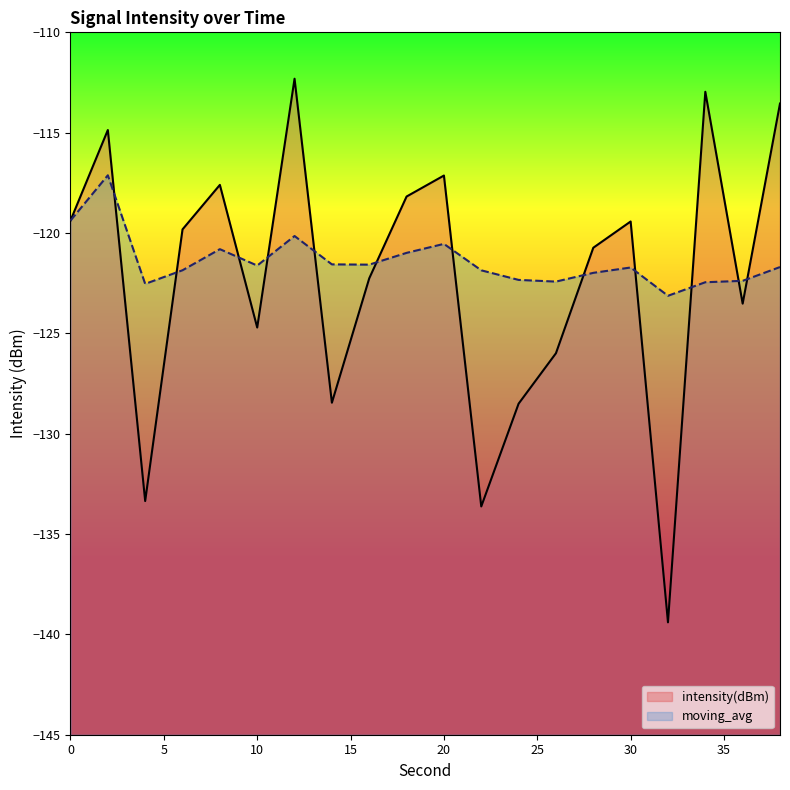

Where do moving_avg and intensity(dBm) first cross each other?

2 and 4